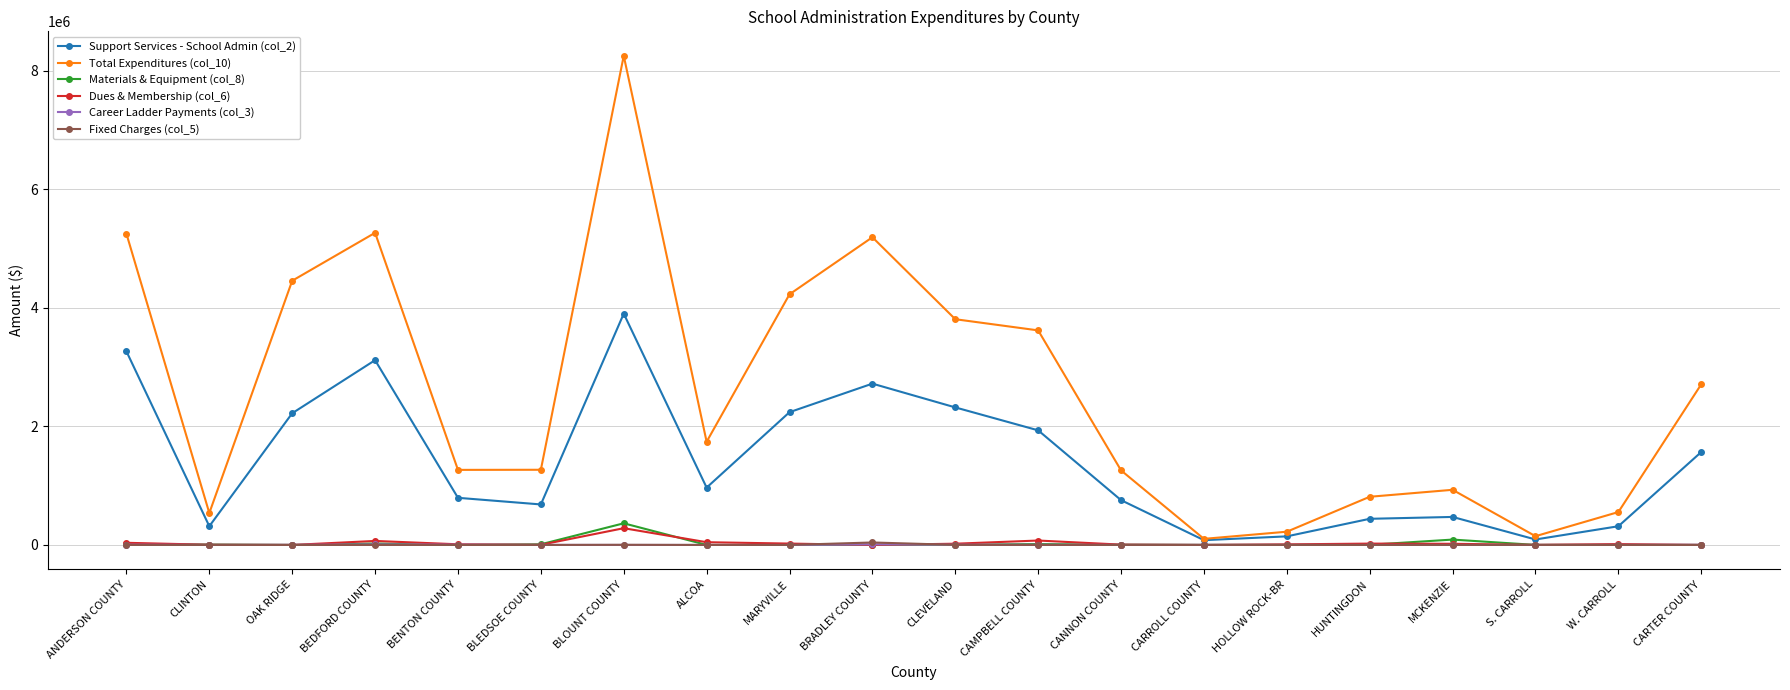

True or false: Dues & Membership (col_6) has more than 2 points higher than both neighbors.

True